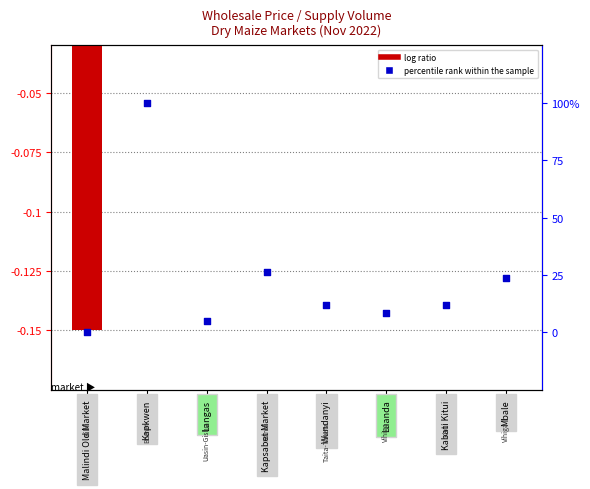

Which series has the largest total across all categories?

percentile rank within the sample